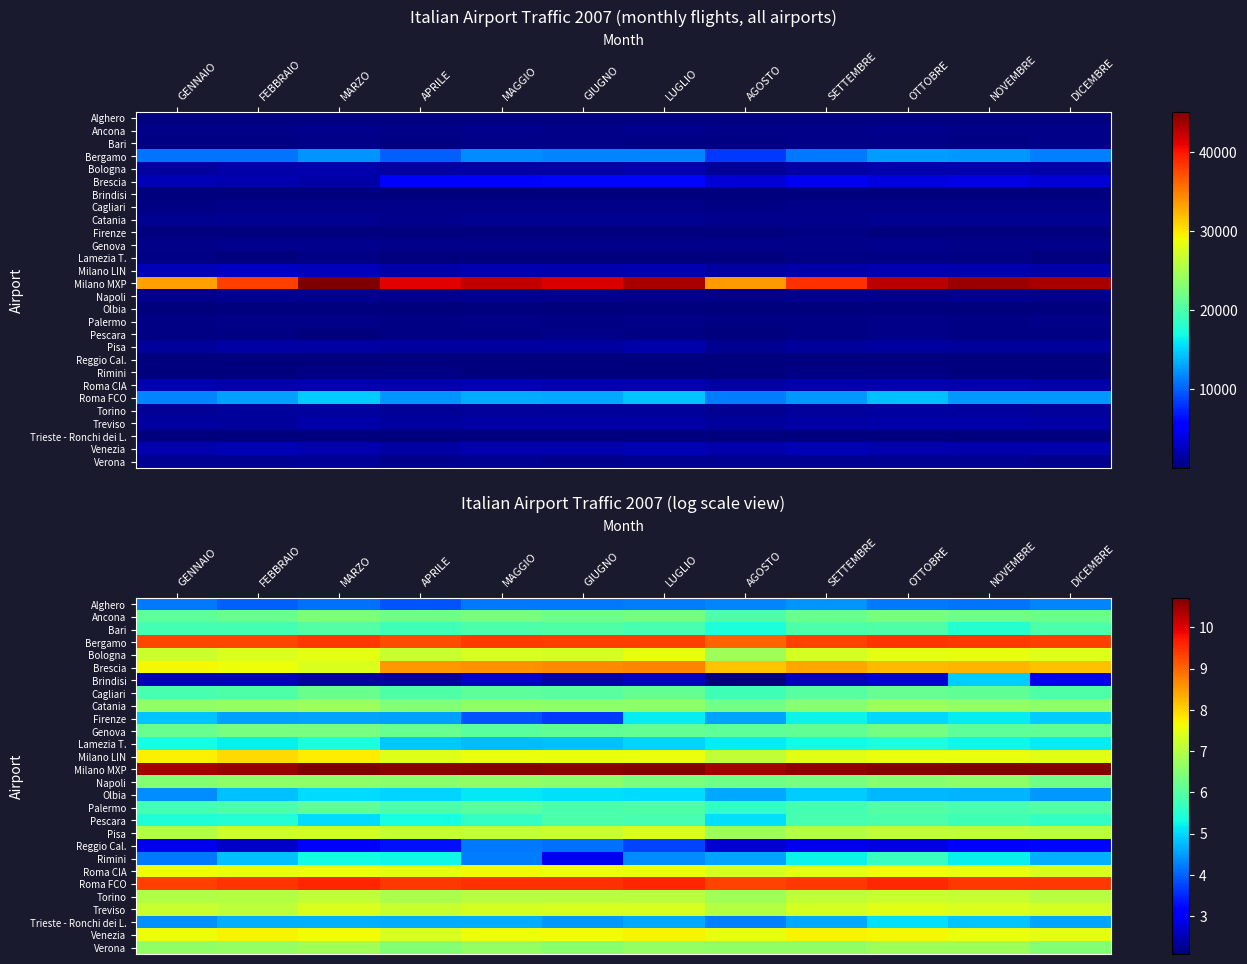

What is the sum of the Bergamo values at MAGGIO and LUGLIO?

18.7